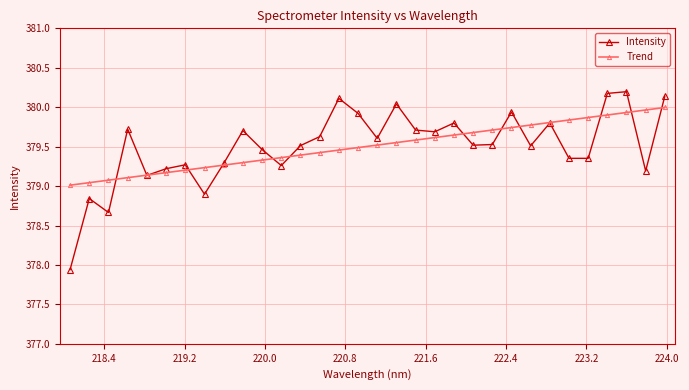

Which series has the largest range (max minus min)?

Intensity